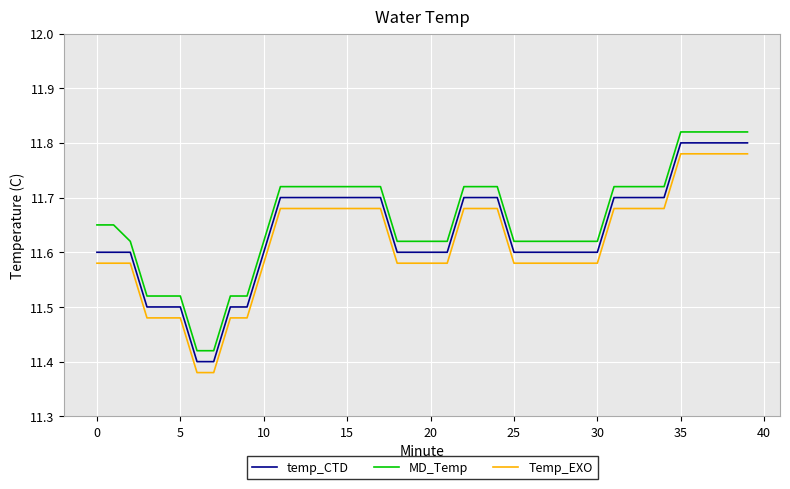

How many lines are shown in the chart?

3